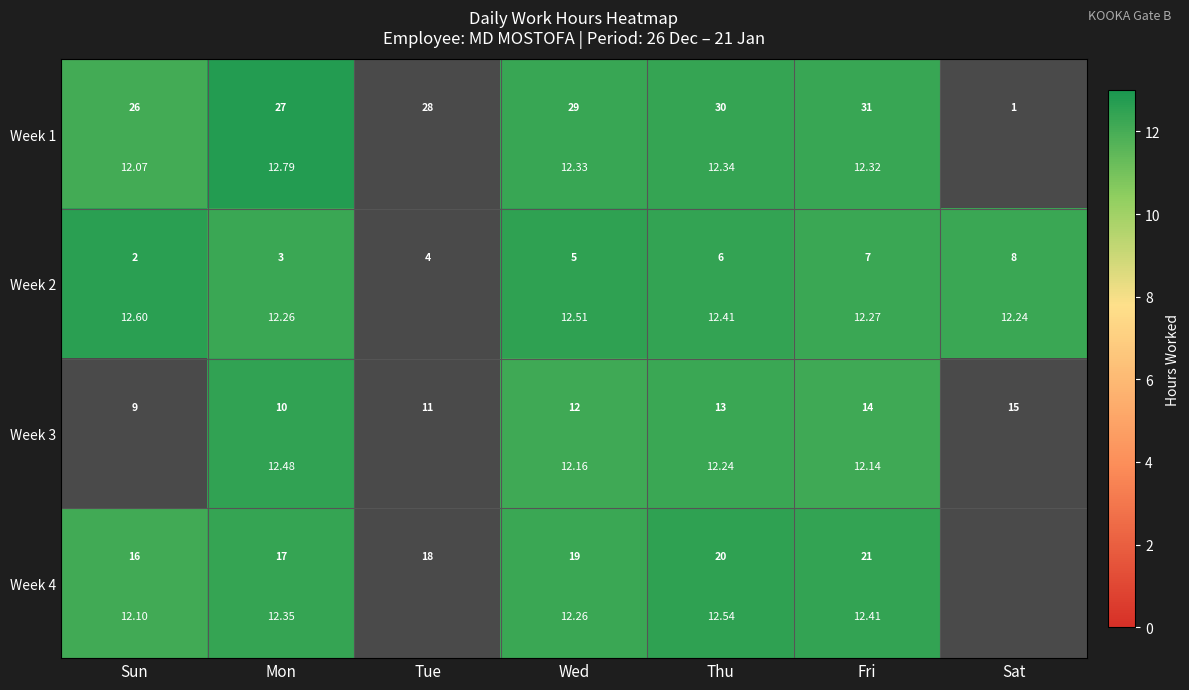

How many categories are shown in the chart?

7